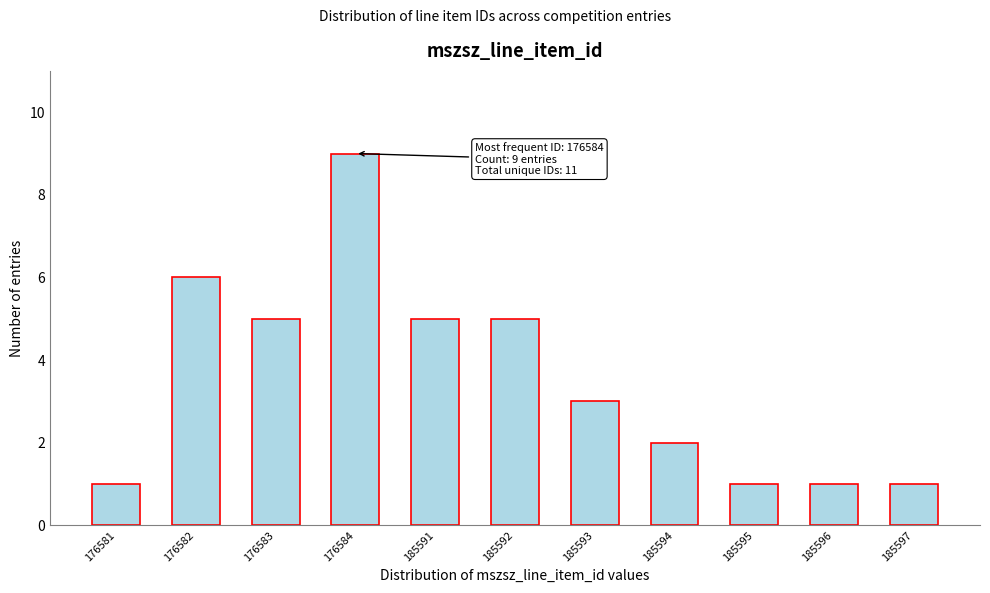

Reading right to left, what are all the values shown in this chart?

185597=1	185596=1	185595=1	185594=2	185593=3	185592=5	185591=5	176584=9	176583=5	176582=6	176581=1